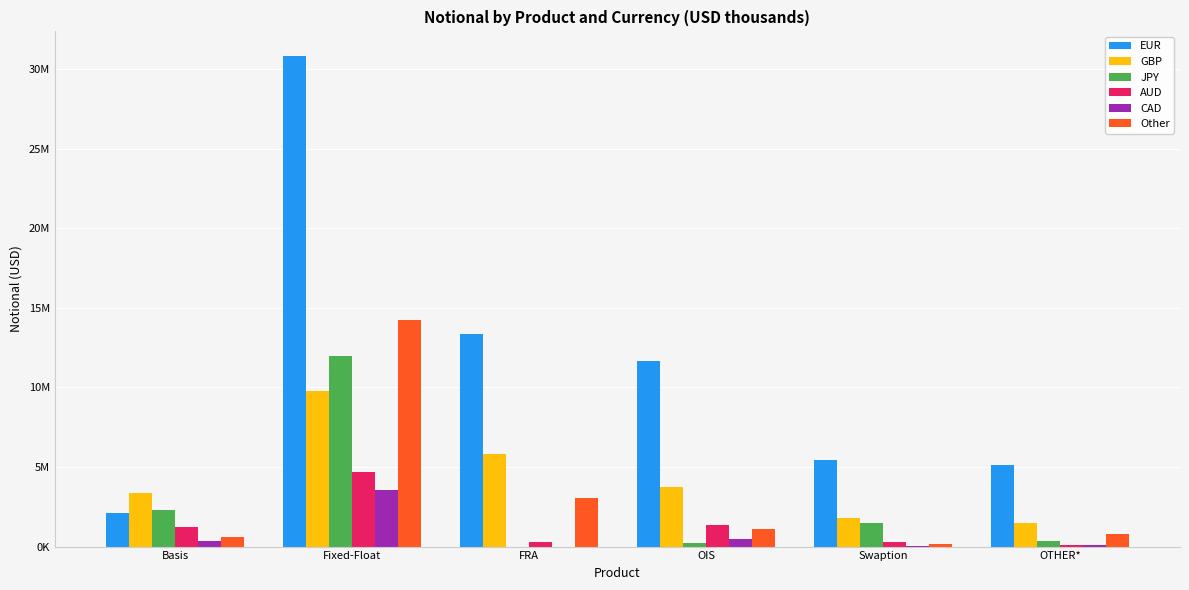

At which label does AUD reach its minimum?

OTHER*